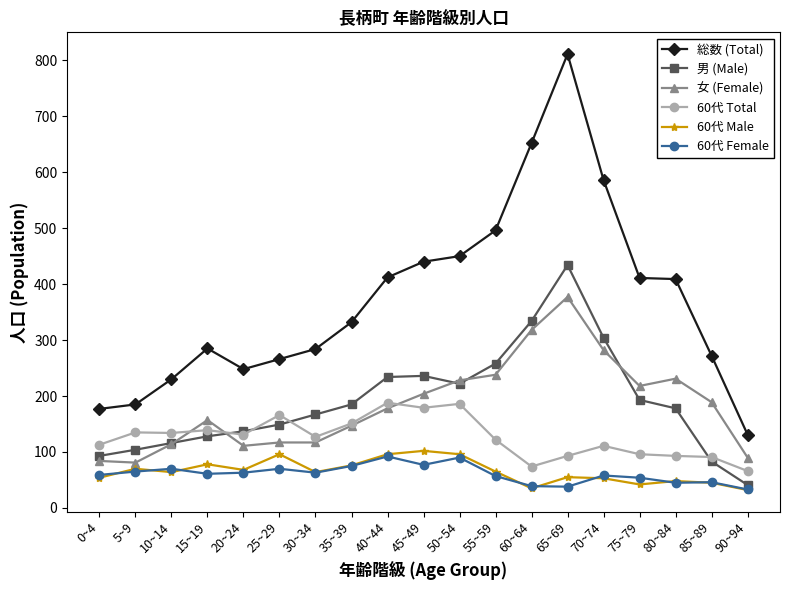

Which series has the largest range (max minus min)?

総数 (Total)